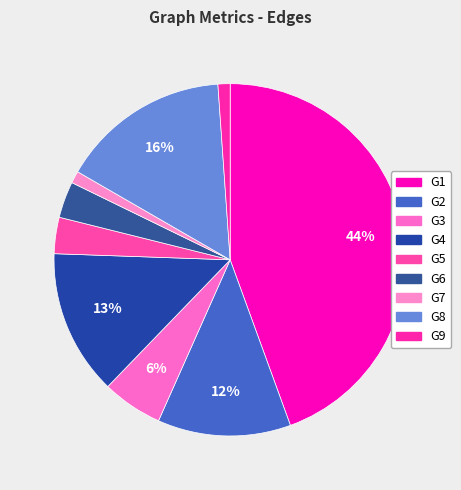

To the nearest percent, what is the difference between the G2 and G7 slice percentages?

11%